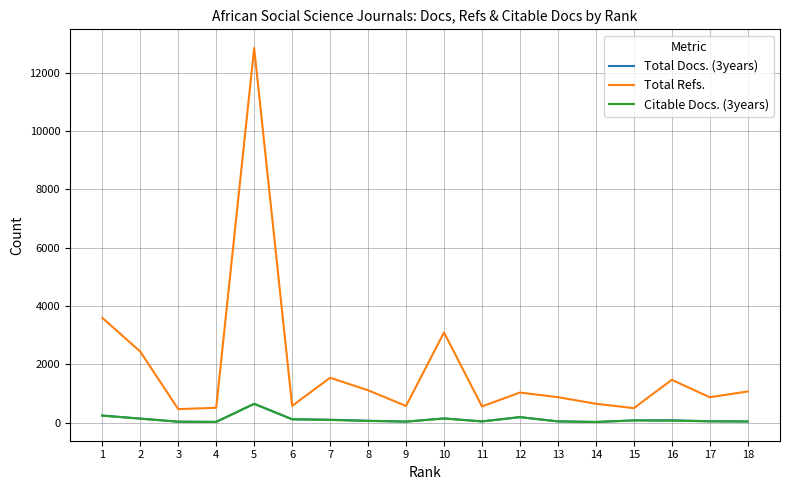

What are all the series names shown in the legend?

Total Docs. (3years), Total Refs., Citable Docs. (3years)